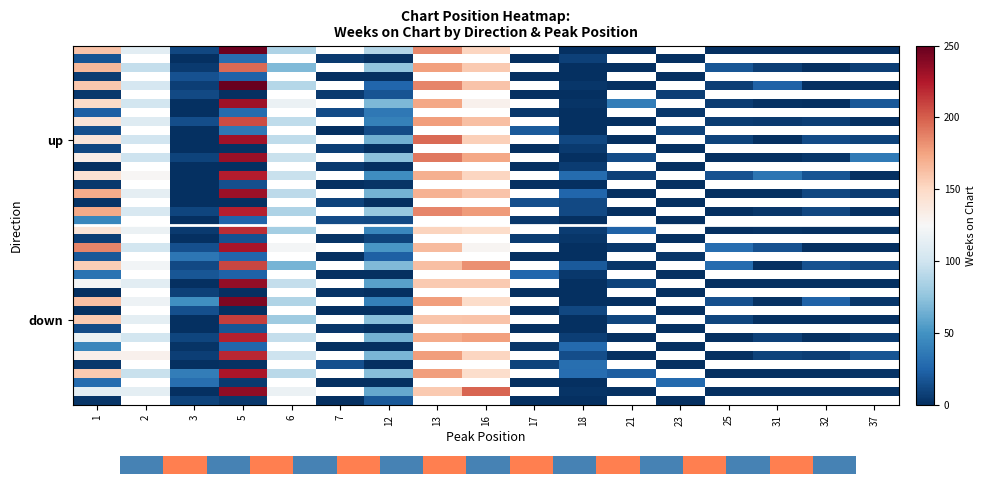

What is the difference between the highest and lowest values at 12?

88.7